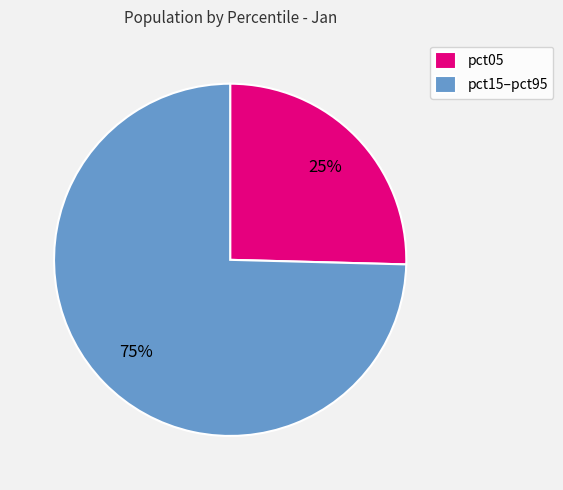

How many slices are in this pie chart?

2